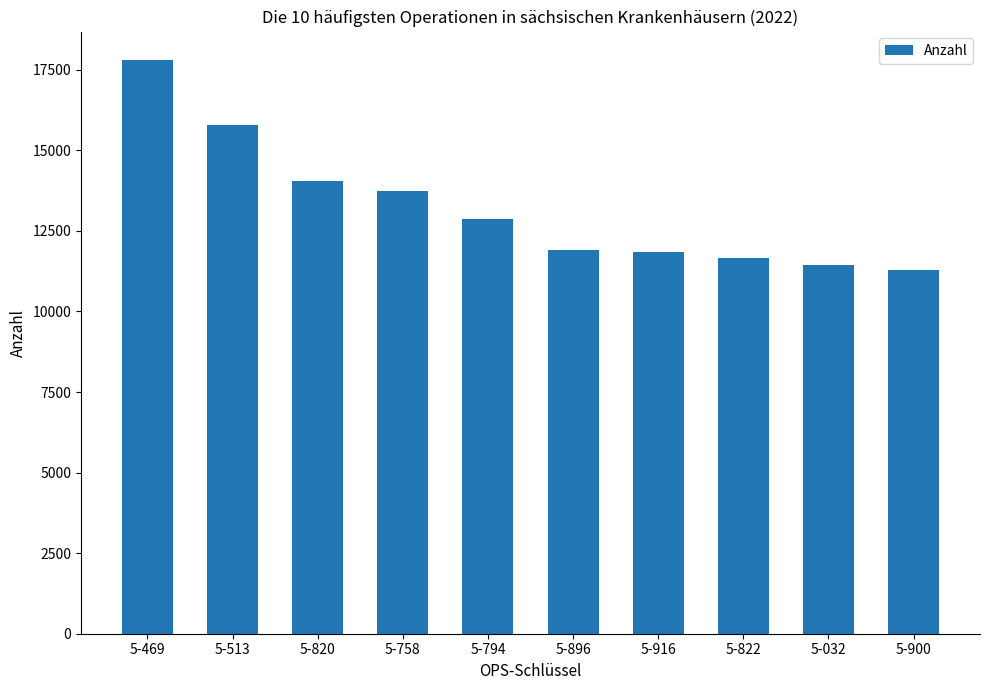

The chart shows a value of 2408 at 5-900. True or false?

False